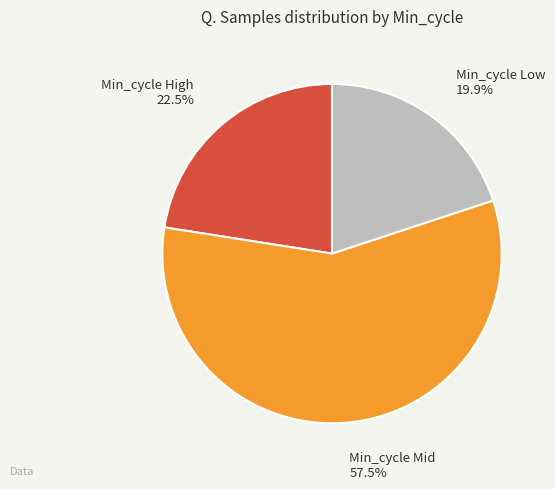

To the nearest percent, what is the average slice percentage?

33%